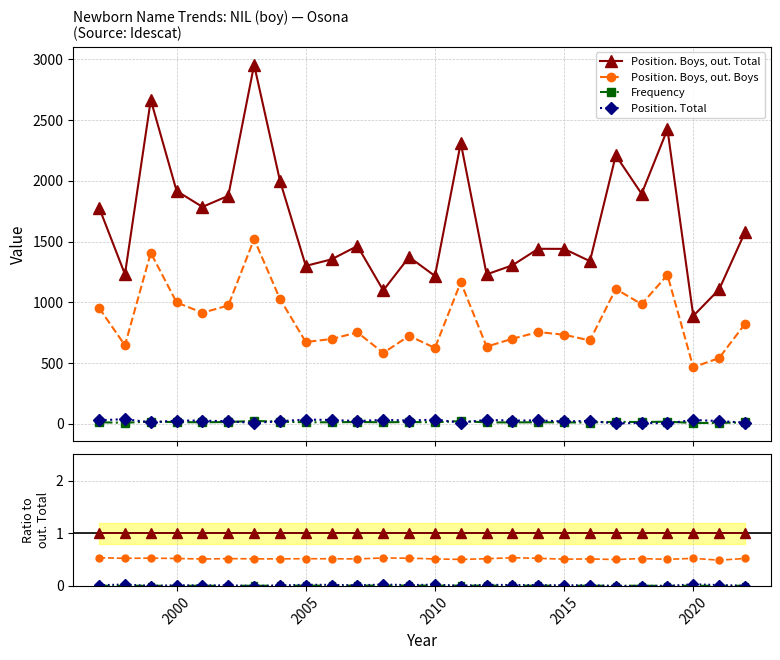

True or false: Position. Total and Frequency intersect in this chart.

True